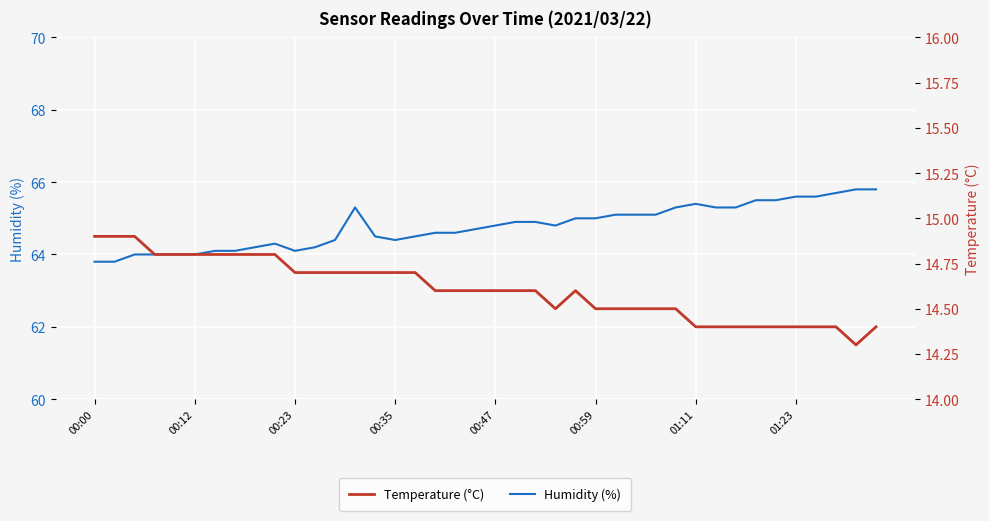

Rank the series at 01:11 from lowest to highest value.

Temperature (°C), Humidity (%)